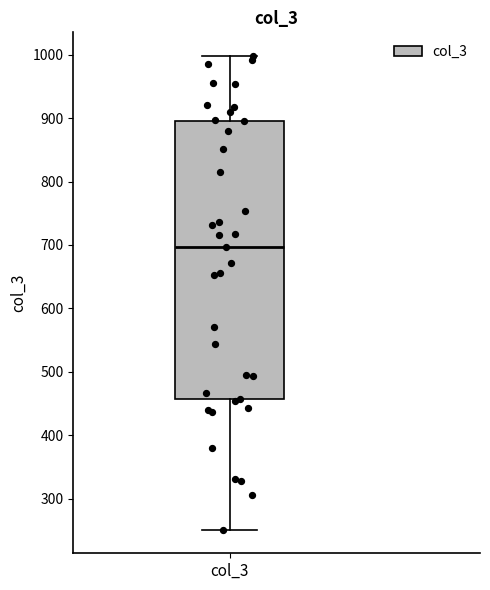

Where does the upper whisker of the box for col_3 end on the y-axis? The values are not printed on the chart, so give them approximately, as read against the axis.

1000